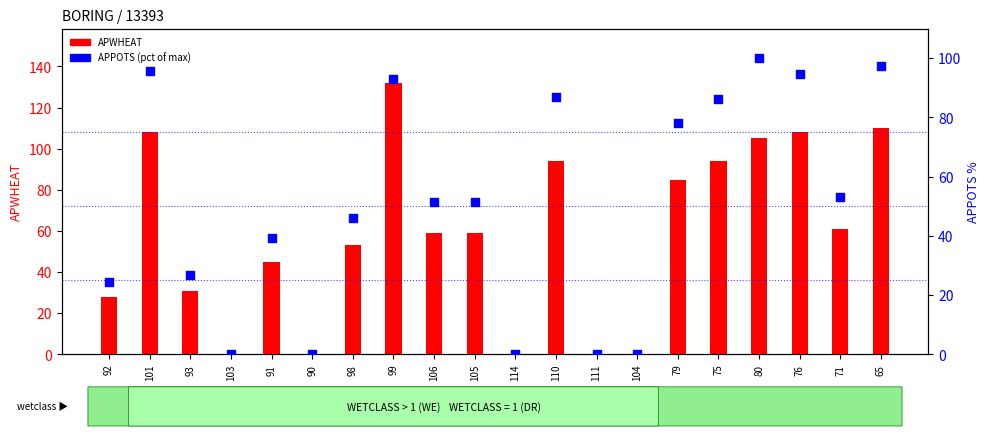

Which series contains the highest Y value?

APWHEAT